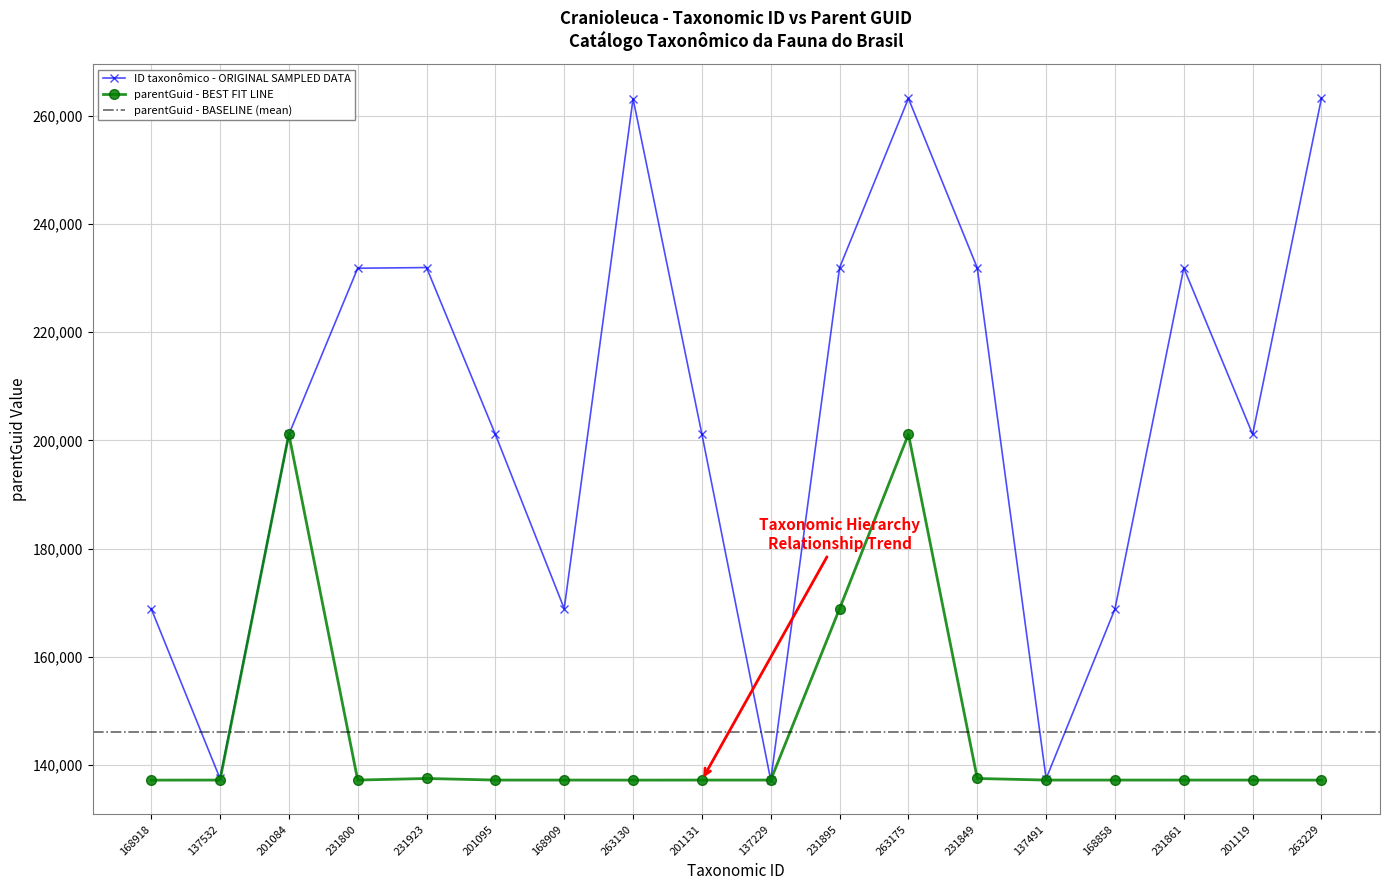

How many interior local valleys does the ID taxonômico - ORIGINAL SAMPLED DATA series have?

5